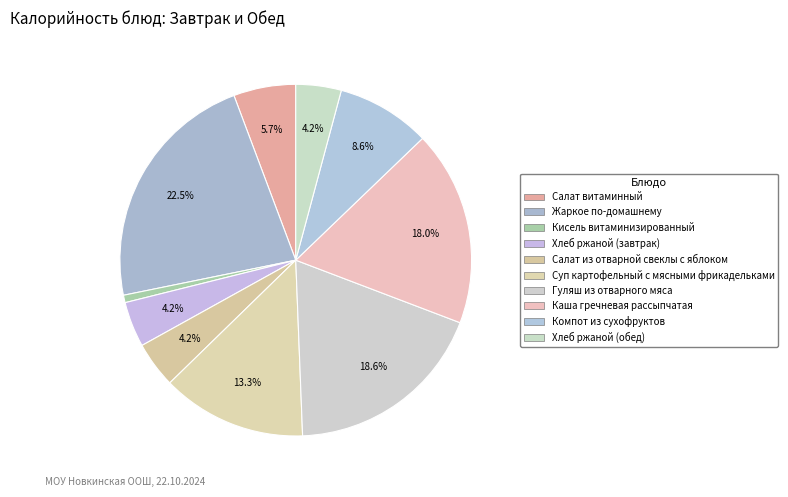

Approximately how many times larger is the value at Гуляш из отварного мяса compared to Каша гречневая рассыпчатая?

1.0